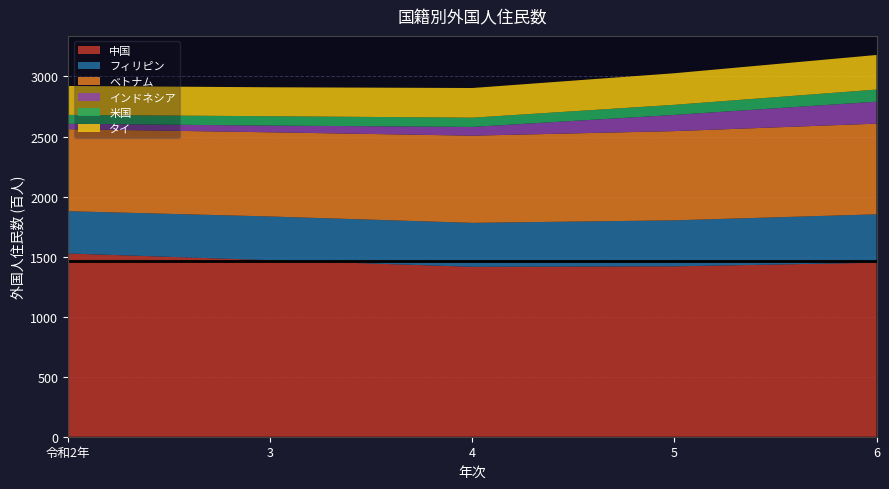

Reading left to right, what are all the values shown in this chart?

中国: 令和2年=1526	3=1470	4=1415	5=1419	6=1449
フィリピン: 令和2年=352	3=364	4=366	5=383	6=403
ベトナム: 令和2年=683	3=701	4=726	5=743	6=755
インドネシア: 令和2年=45	3=56	4=73	5=135	6=183
米国: 令和2年=74	3=78	4=77	5=84	6=101
タイ: 令和2年=241	3=241	4=247	5=263	6=288